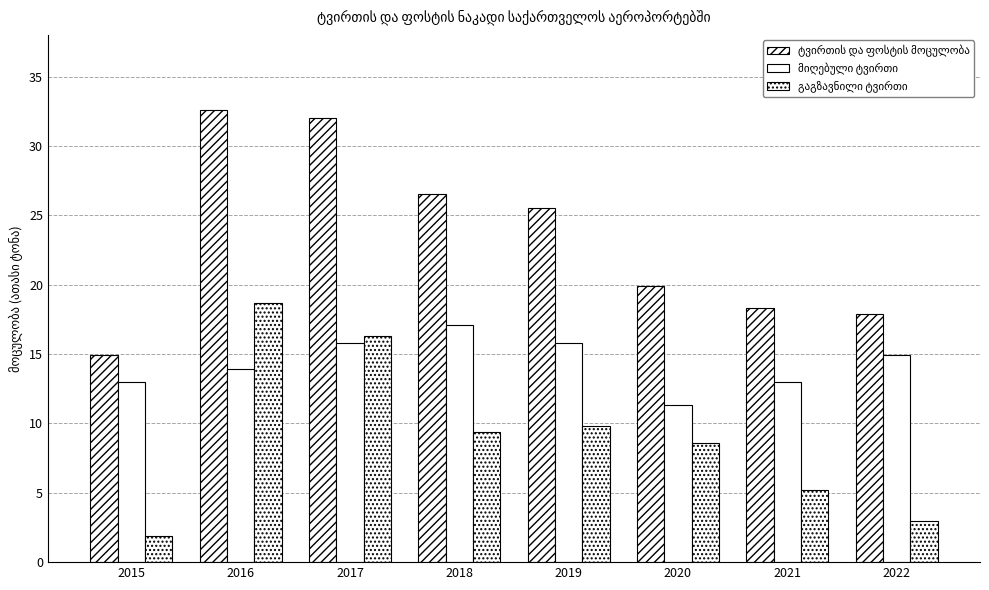

How many data points does each series have?

8